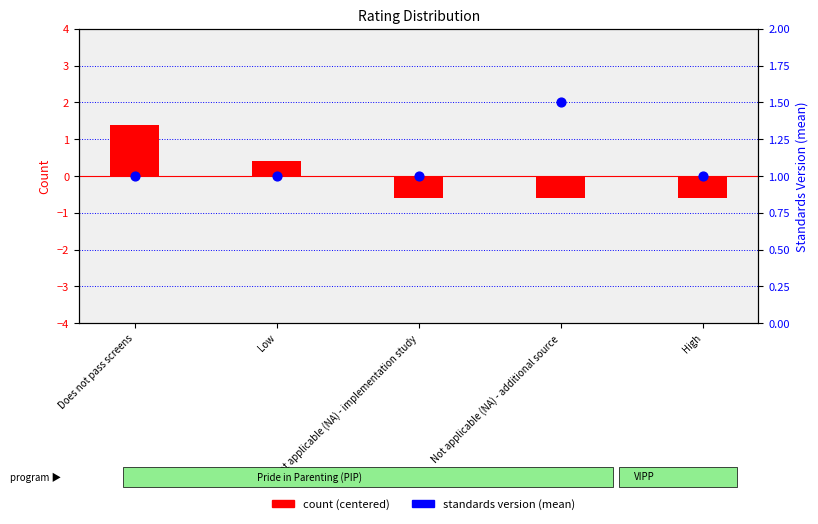

At which category is the sum across all series the highest?

Does not pass screens